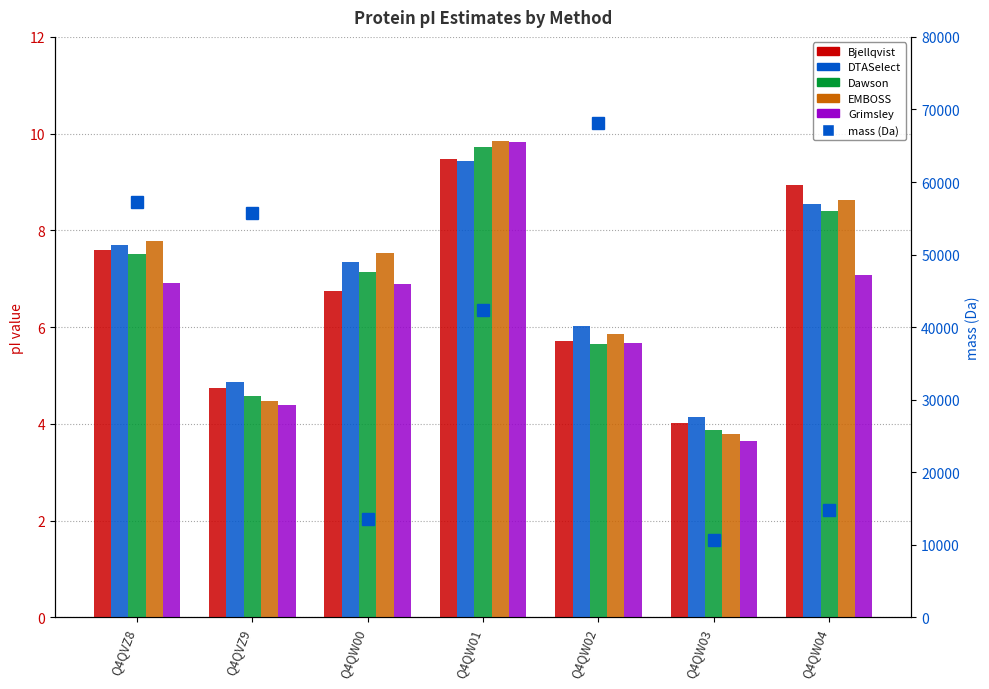

How many series are shown in this chart?

6